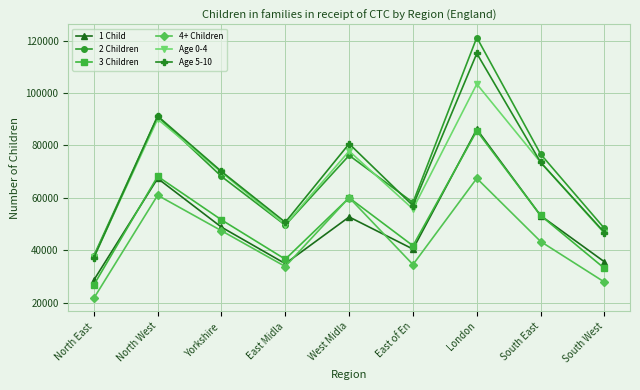

True or false: 1 Child and Age 5-10 intersect in this chart.

False